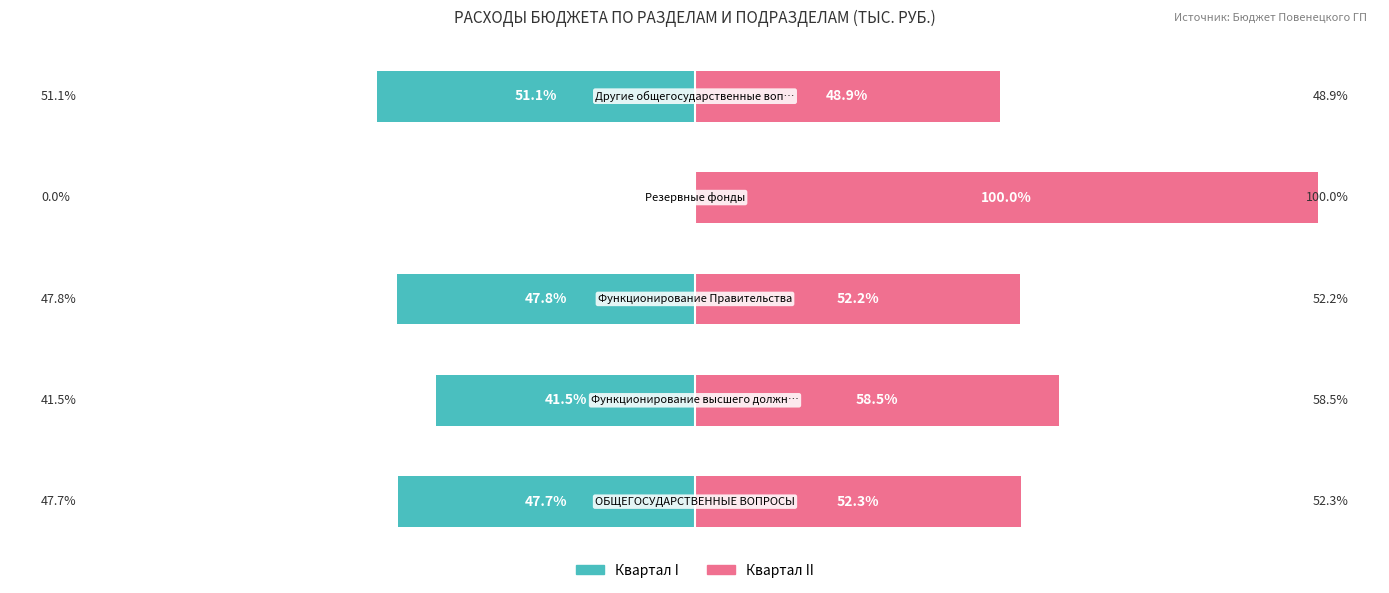

What are all the series names shown in the legend?

Квартал I, Квартал II